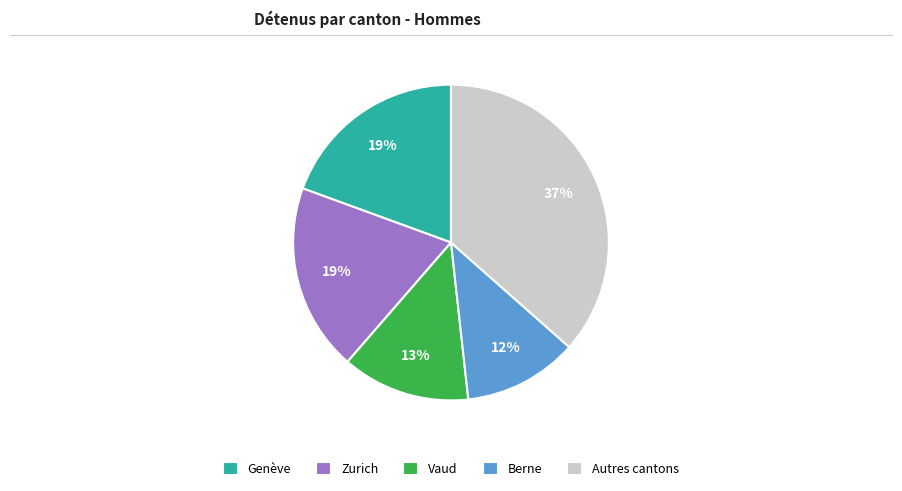

Is it true that Genève is 12% of the pie?

False